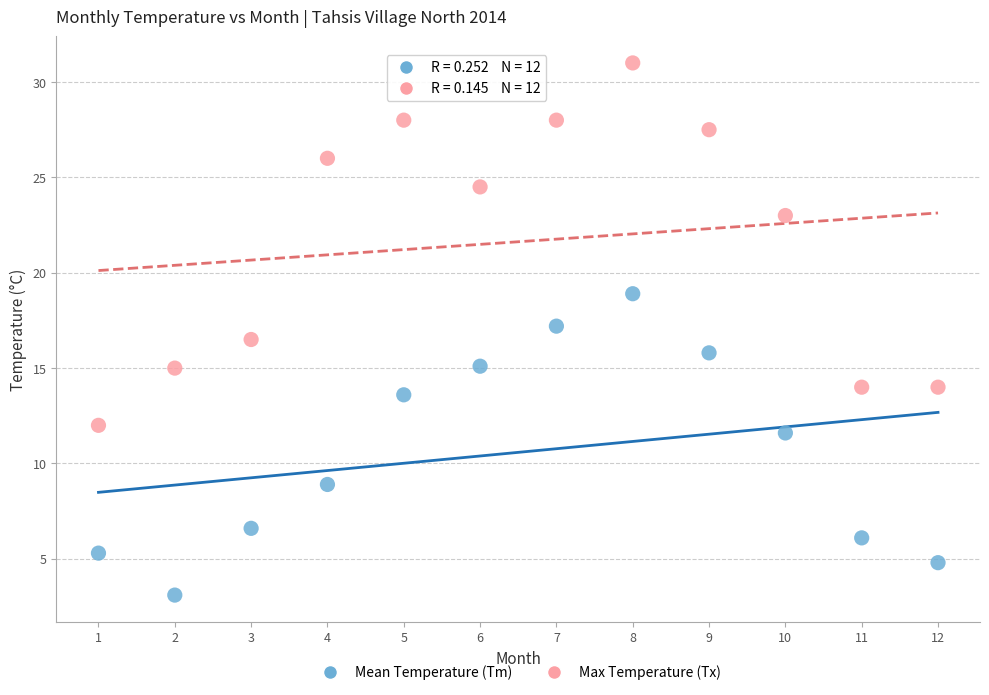

Which series has the largest Y range (max minus min)?

Max Temperature (Tx)